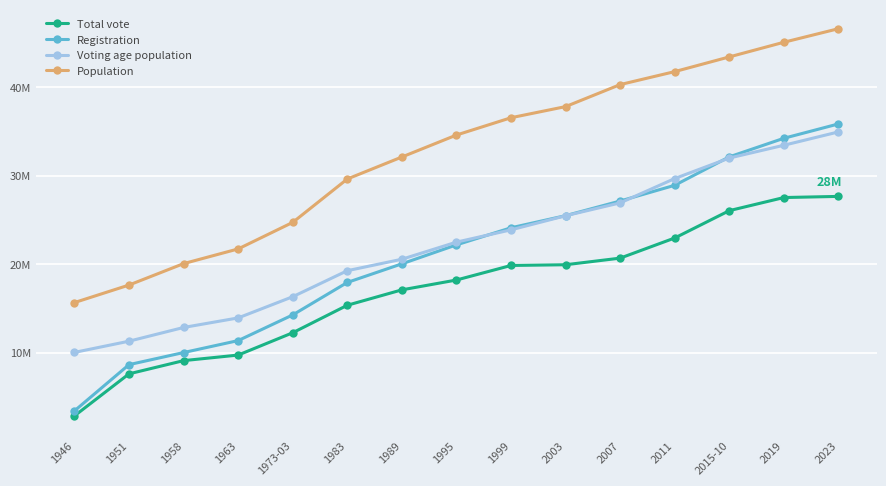

Reading left to right, extract all data points from this chart.

Total vote: 2839507	7593948	9088497	9717677	12240912	15350186	17091620	18203924	19849341	19930911	20679327	22956385	26048446	27529896	27658857
Registration: 3405173	8633998	10002327	11353936	14256991	17929951	20034252	22178201	24111270	25481410	27137536	28916183	32130853	34231721	35854122
Voting age population: 10018560	11286400	12837120	13919100	16315200	19257550	20552960	22488050	23877270	25471223	26926602	29678579	31996332	33442549	34950444
Population: 15654000	17635000	20058000	21719000	24720000	29627000	32114000	34597000	36554185	37812817	40301927	41769726	43431886	45089492	46621847